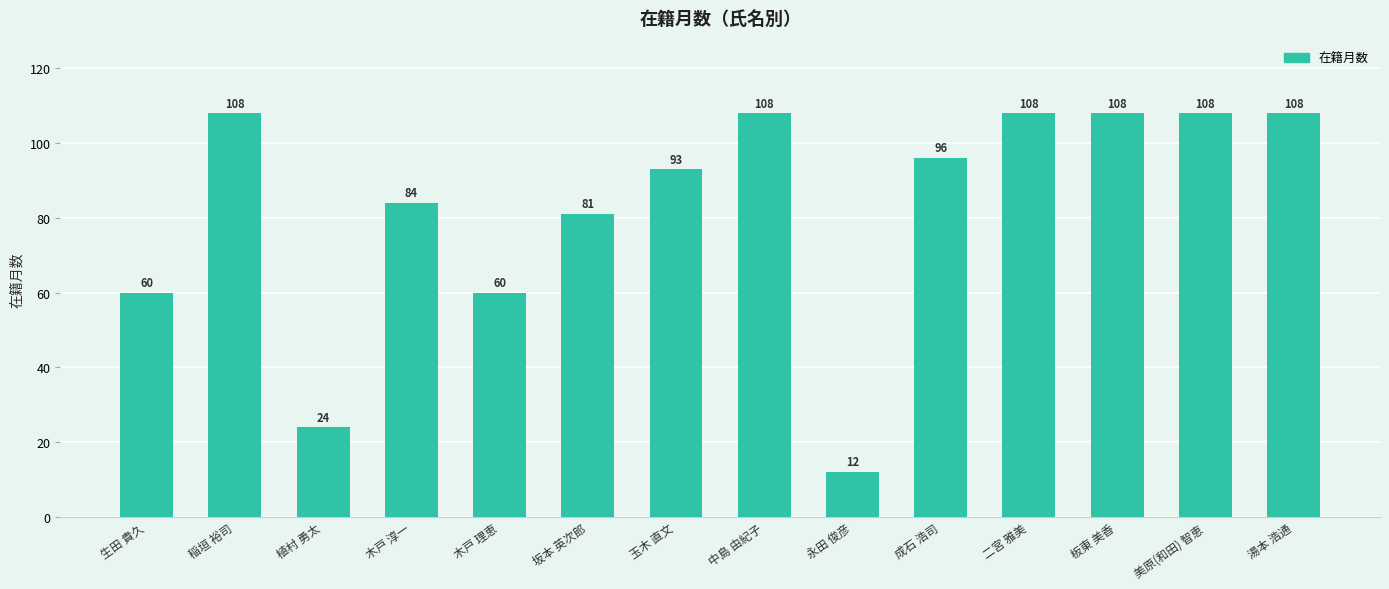

What is the difference between the maximum and minimum values?

96